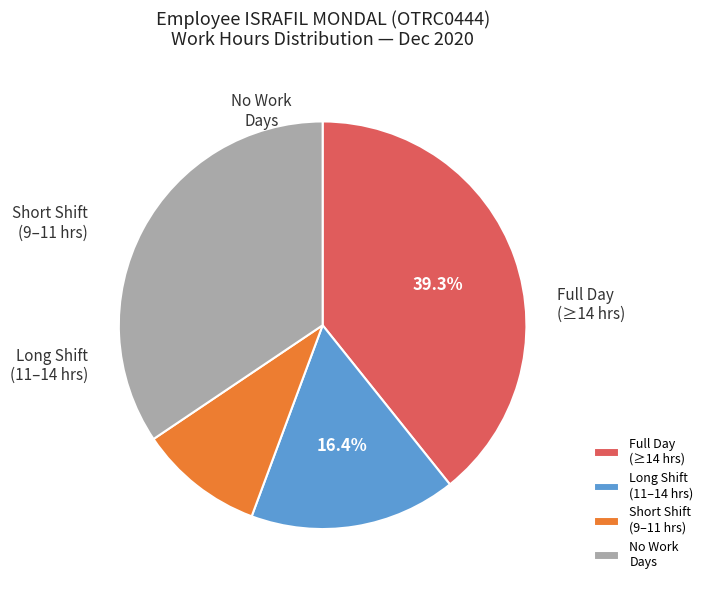

How many segments does this pie chart have?

4